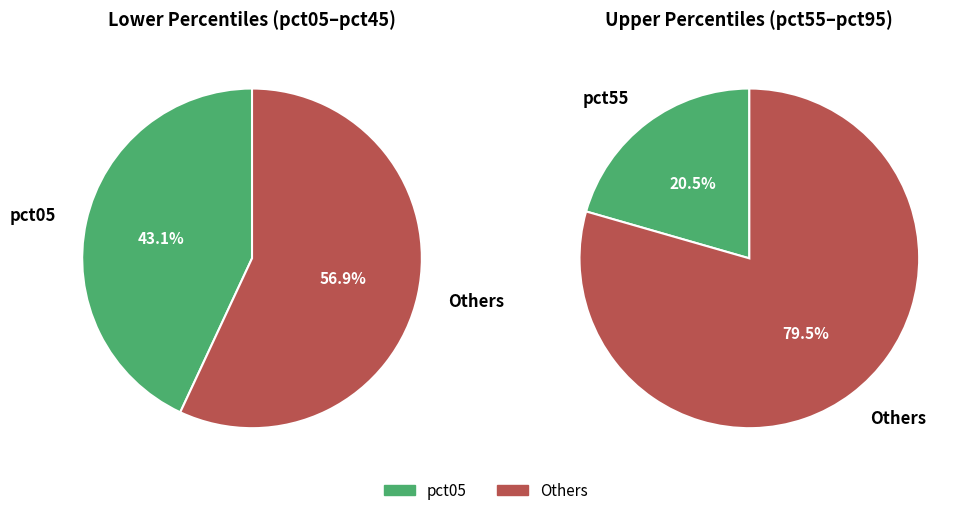

Is the sum of pct65 and pct75 greater than half?

No